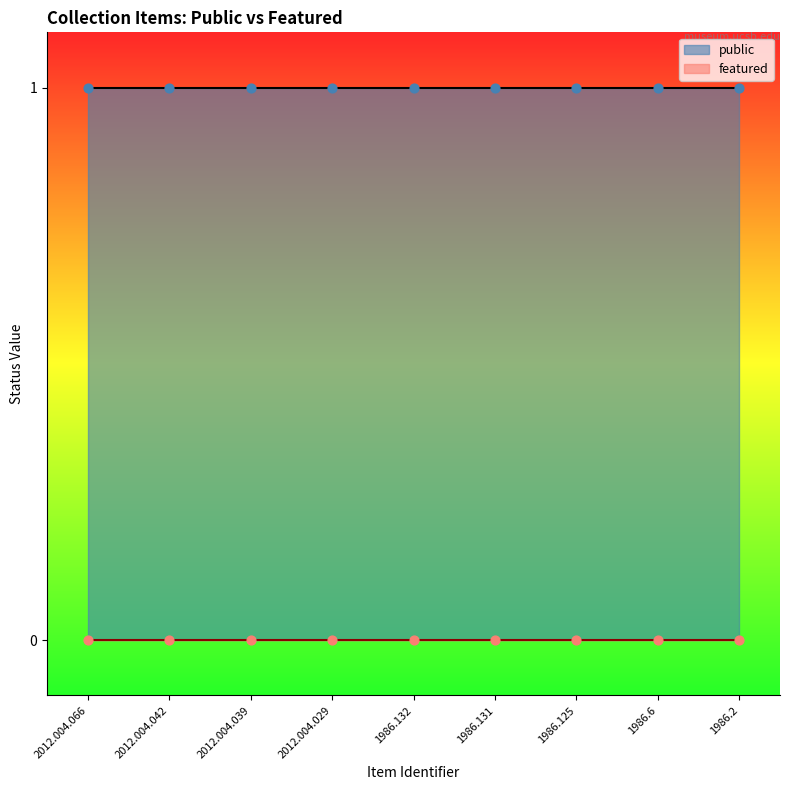

Which series has the widest spread of Y values?

public